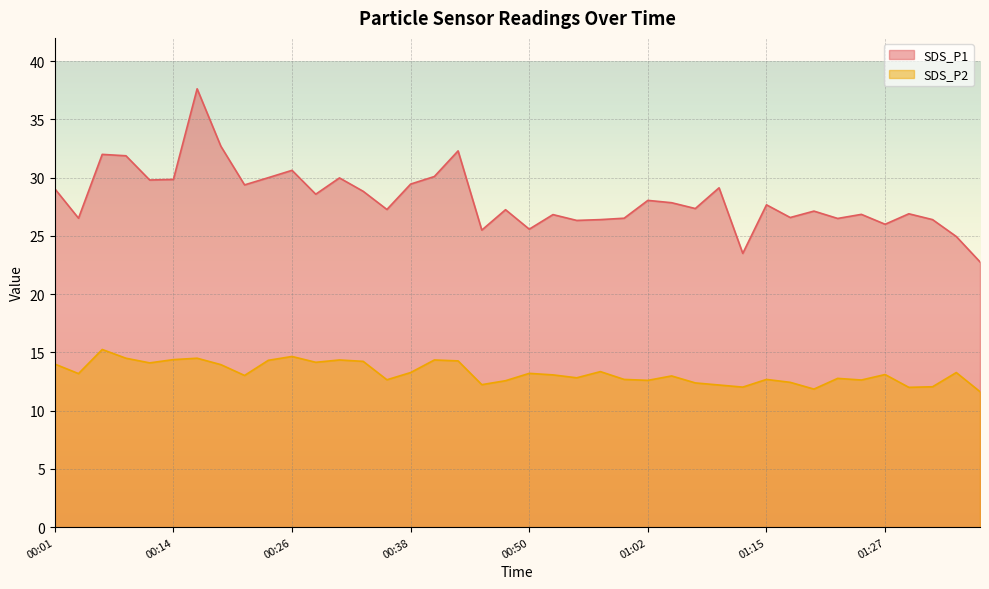

How many data points in SDS_P2 are less than 13?

18